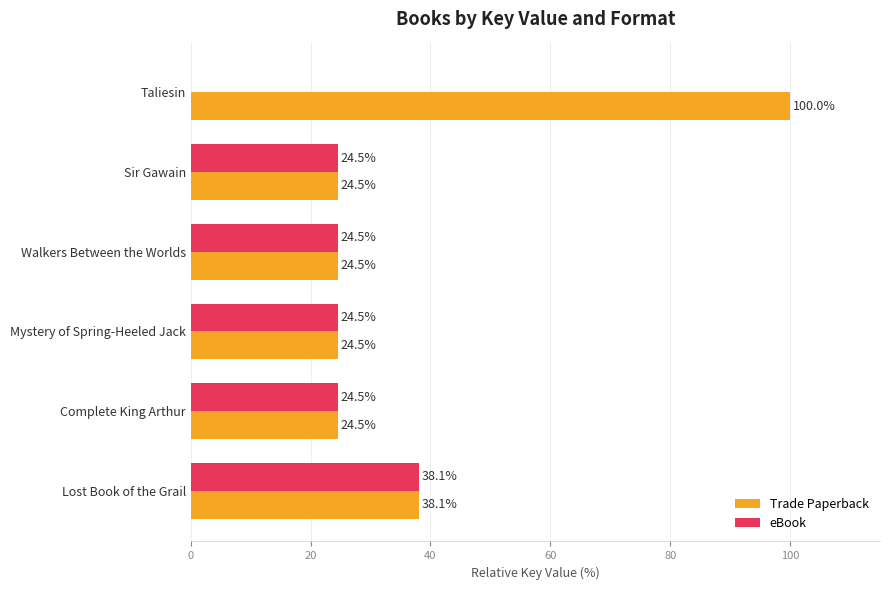

How many categories are shown in the chart?

6